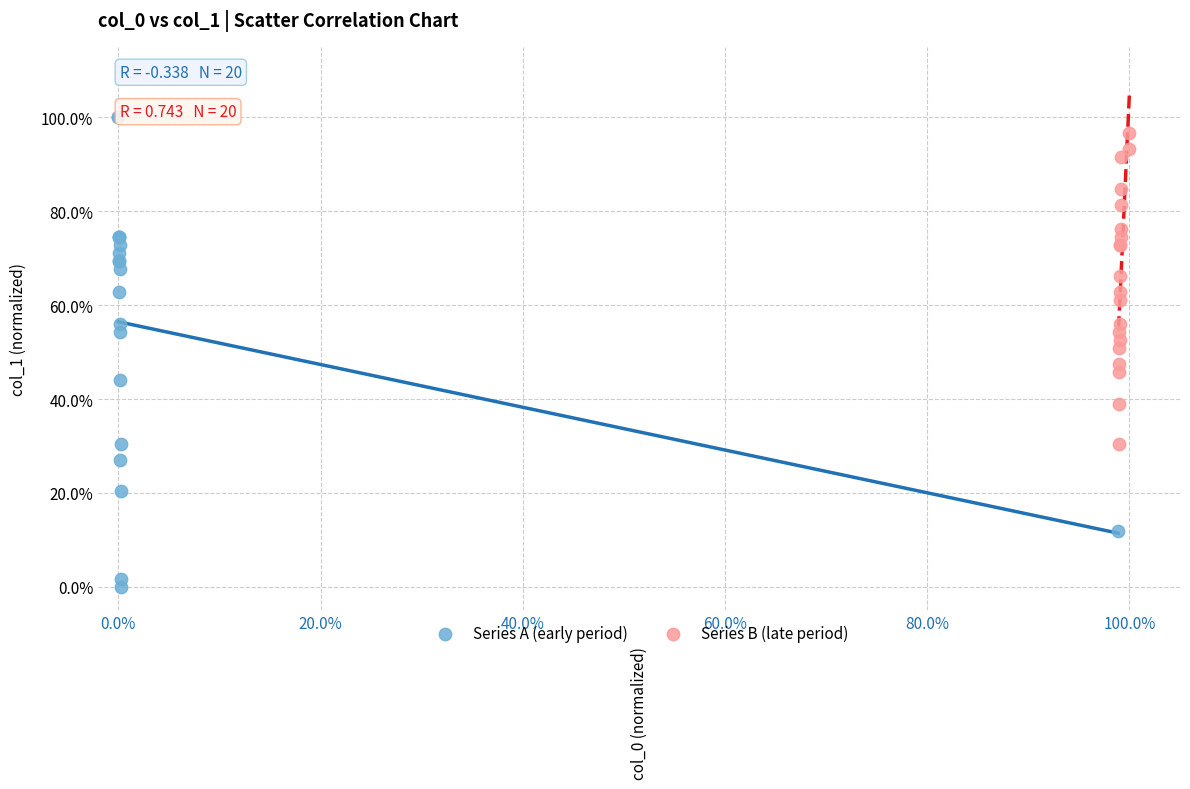

What are all the series names shown in the legend?

Series A (early period), Series B (late period)